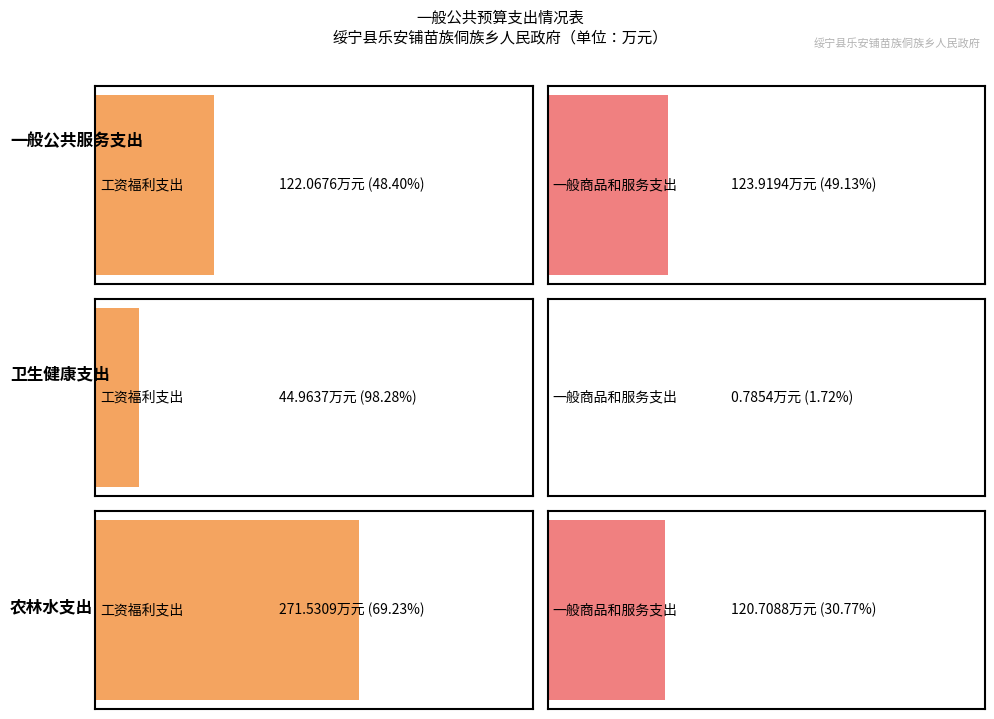

What is the difference between the second highest and minimum values in the 工资福利支出 series?

77.1